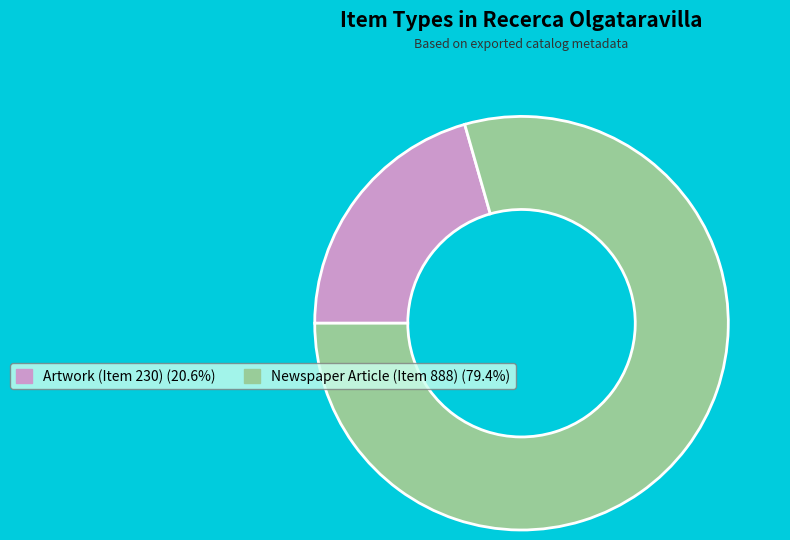

How many slices are in this pie chart?

2